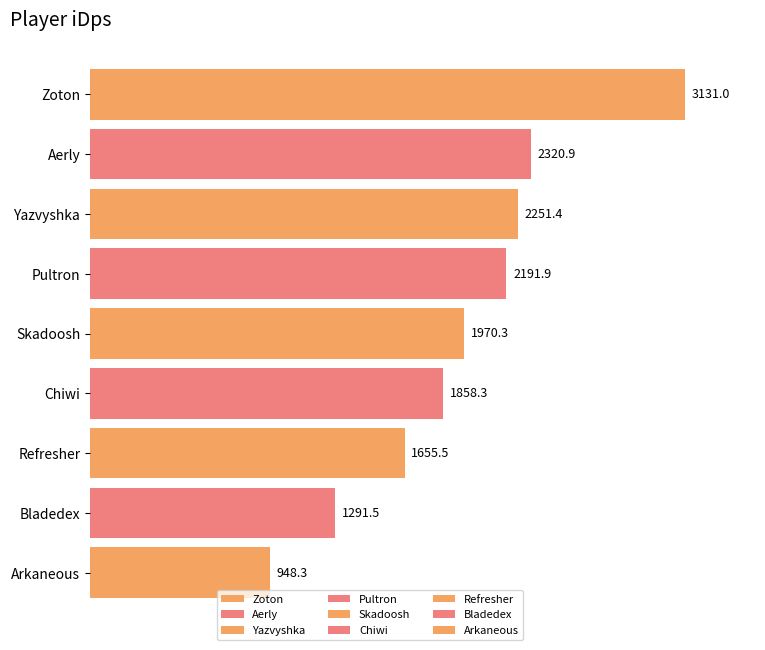

What is the label of the 9th bar from the left?

Arkaneous